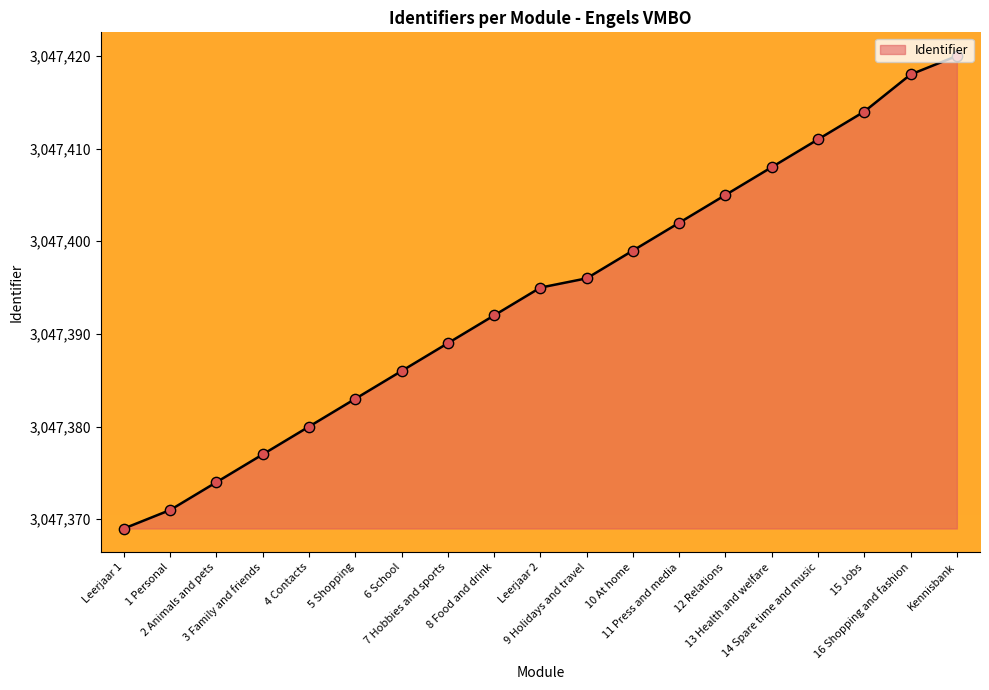

What is the ratio of the value at 14 Spare time and music to the value at 6 School?

1.0